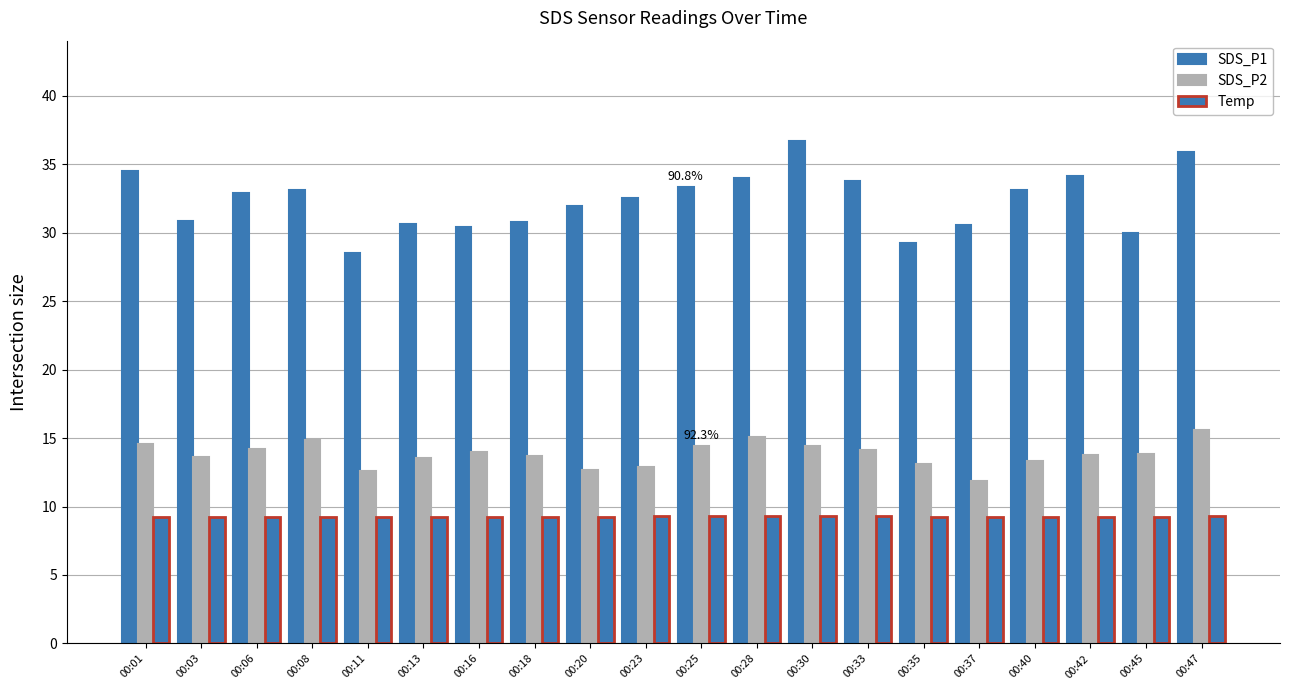

At which category does the chart reach its peak across all series?

00:30